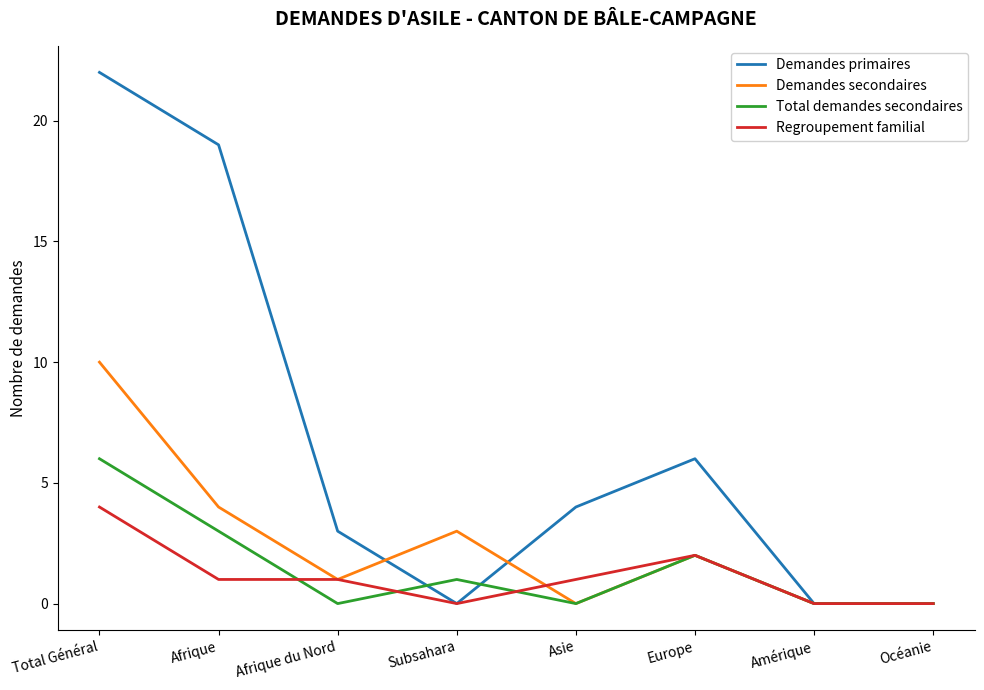

The value of Demandes secondaires at Europe is 2. True or false?

True